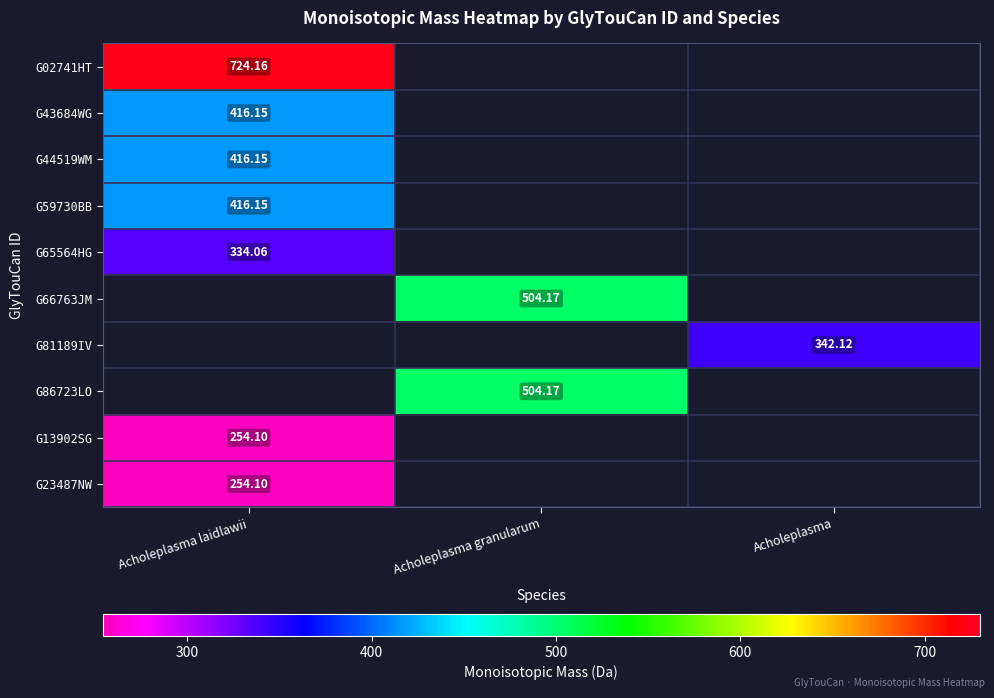

What is the maximum value shown in the chart?

724.2